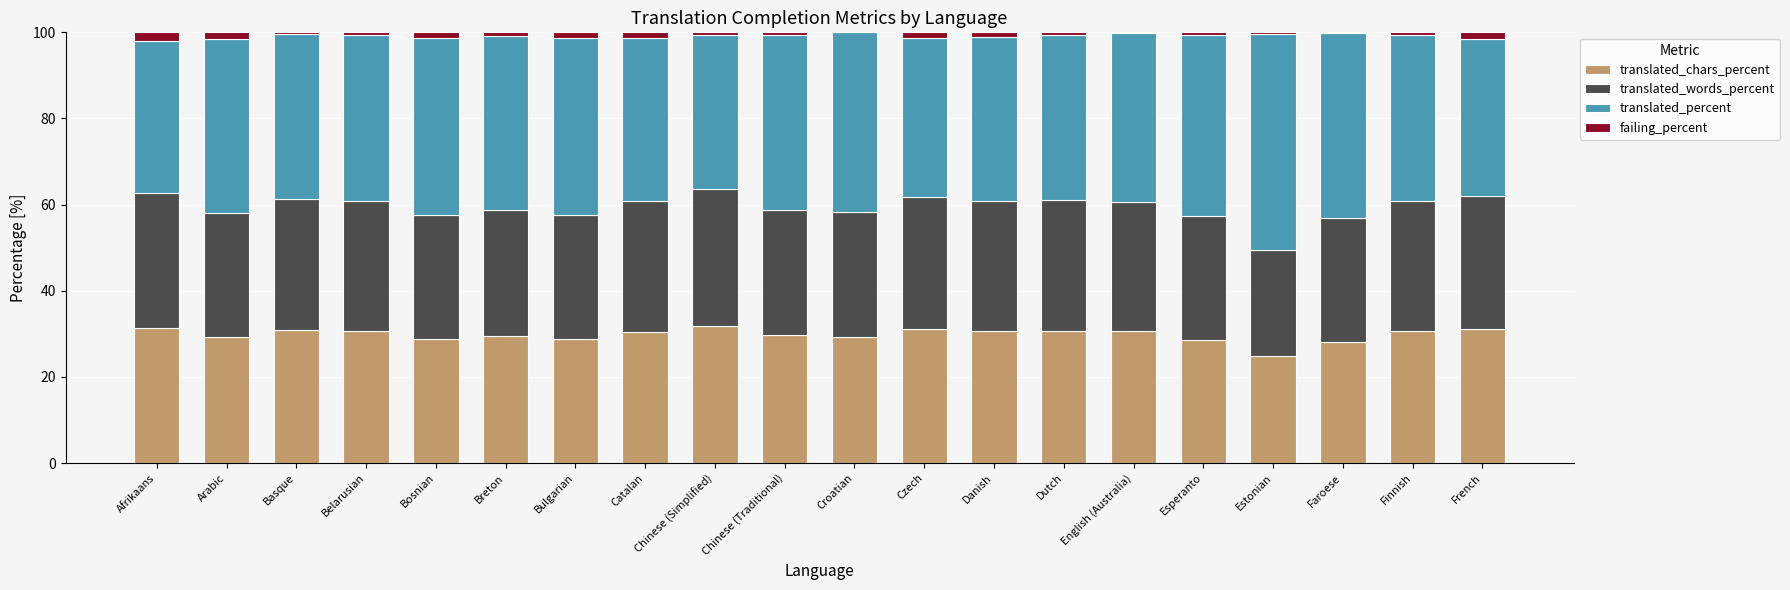

What is the sum of all translated_chars_percent values?

596.8